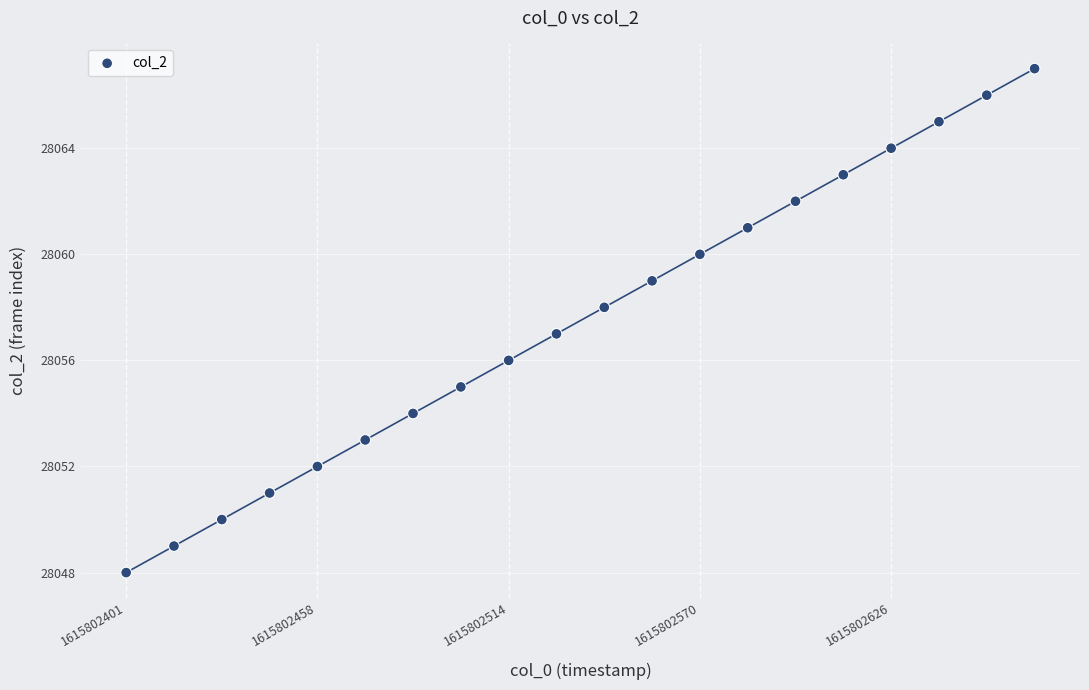

What is the range of Y values (max minus min)?

19